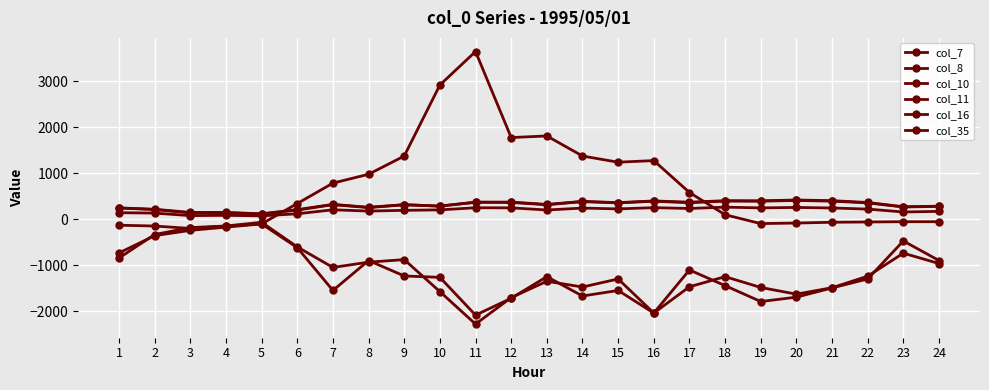

Between 7 and 13, which series saw the biggest shift?

col_16